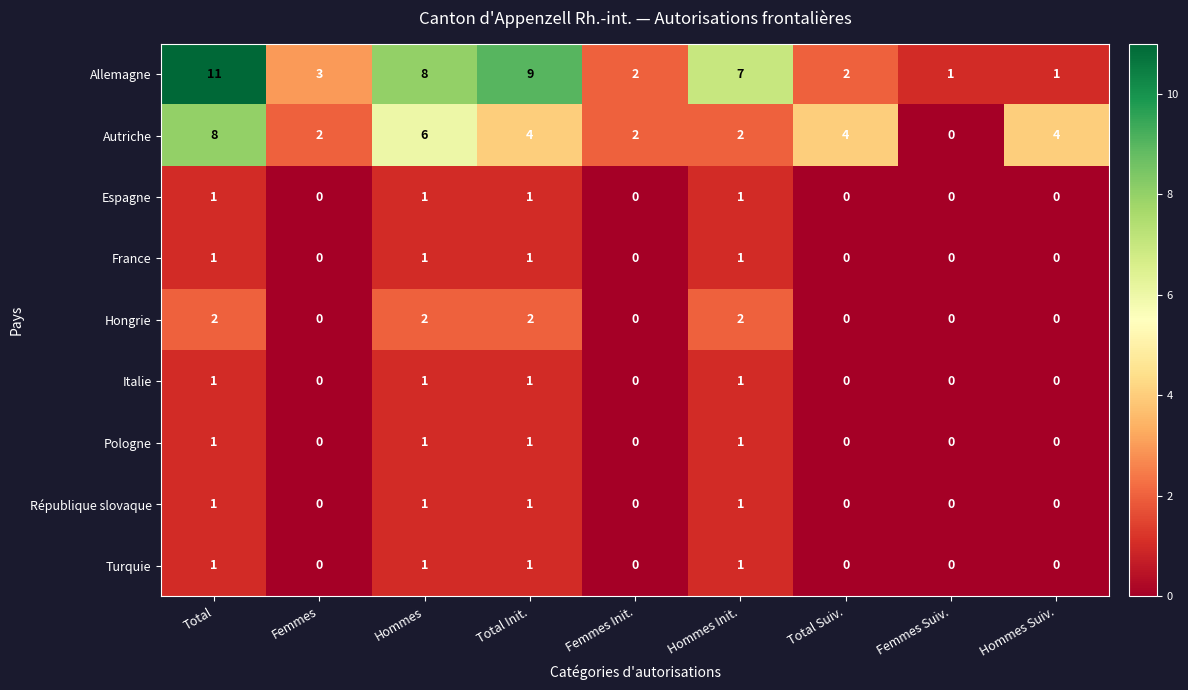

What is the difference between the Allemagne values at Hommes and Total Suiv.?

6